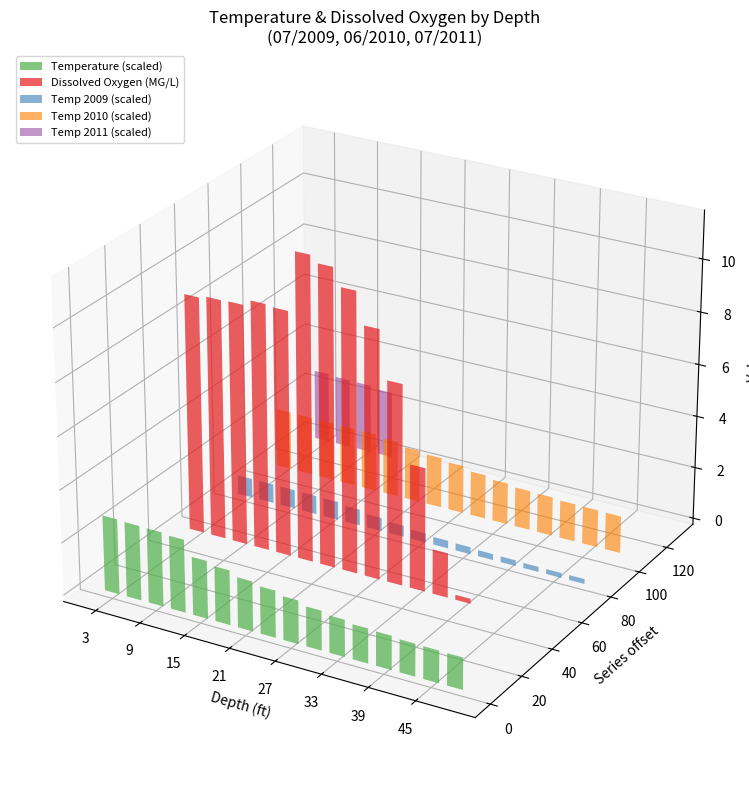

What is the difference between the highest and lowest values at 19?

58.6